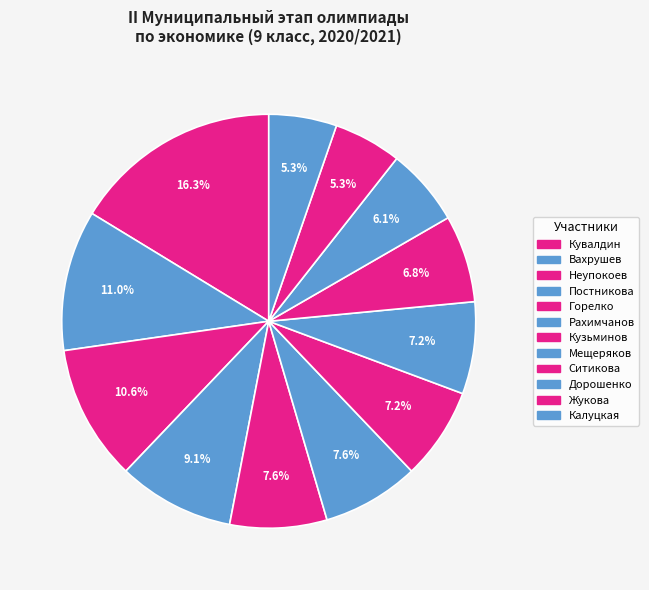

Is there any slice that represents more than half of the pie?

No